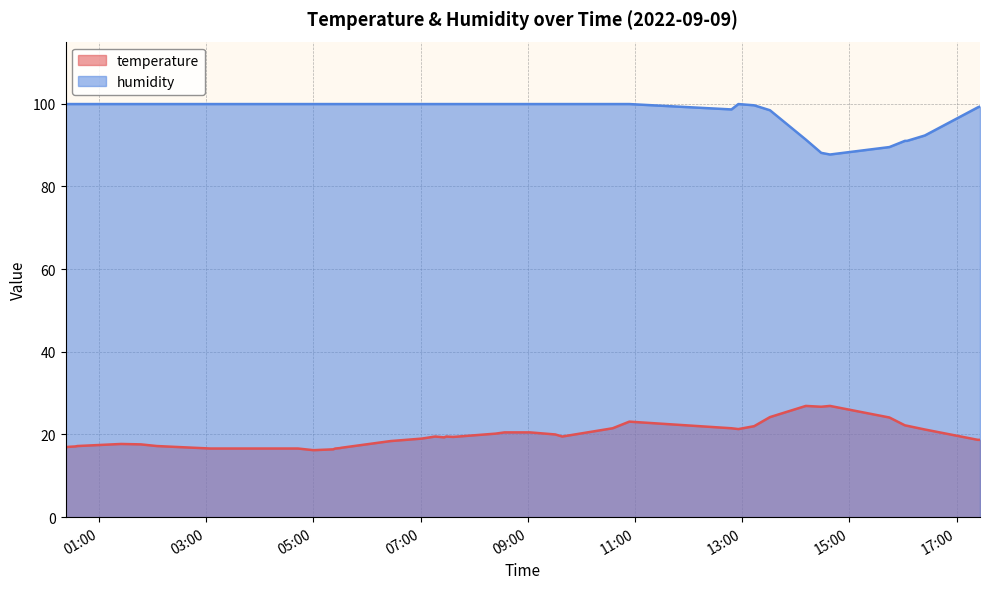

Reading left to right, what are all the values shown in this chart?

temperature: 16.9	17.0	17.1	17.2	17.7	17.6	17.2	16.6	16.6	16.2	16.4	16.6	16.7	16.8	18.4	19.0	19.5	19.3	19.5	19.4	20.2	20.5	20.5	20.0	19.5	21.5	23.1	21.5	21.3	22.0	24.2	26.9	26.7	26.9	24.1	22.2	22.1	21.2	18.7	18.7
humidity: 99.9	99.9	99.9	99.9	99.9	99.9	99.9	99.9	99.9	99.9	99.9	99.9	99.9	99.9	99.9	99.9	99.9	99.9	99.9	99.9	99.9	99.9	99.9	99.9	99.9	99.9	99.9	98.6	99.9	99.6	98.4	91.3	88.1	87.7	89.5	91.0	91.0	92.3	99.1	99.3